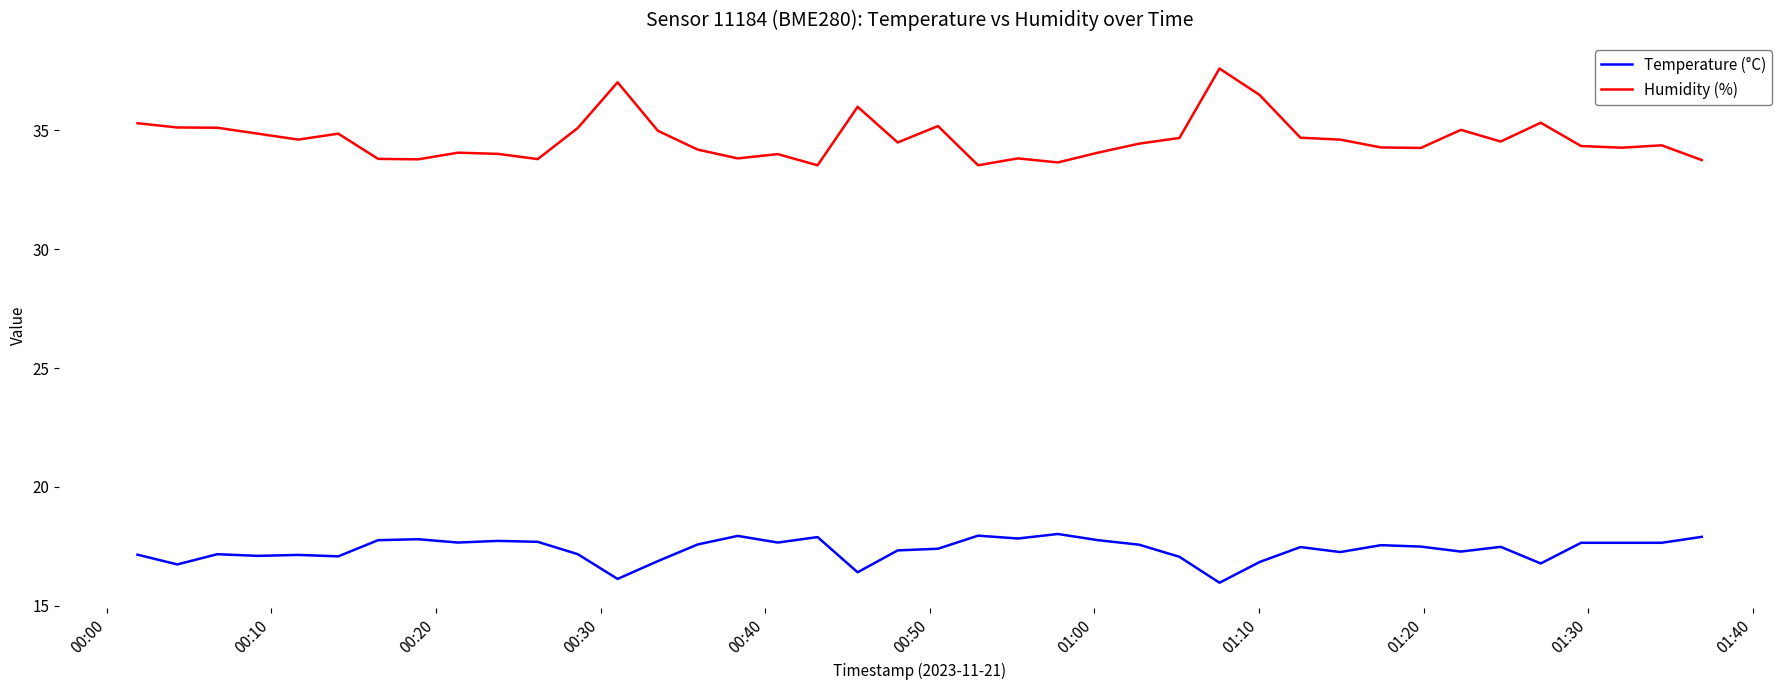

Which series has the widest spread of values?

Humidity (%)